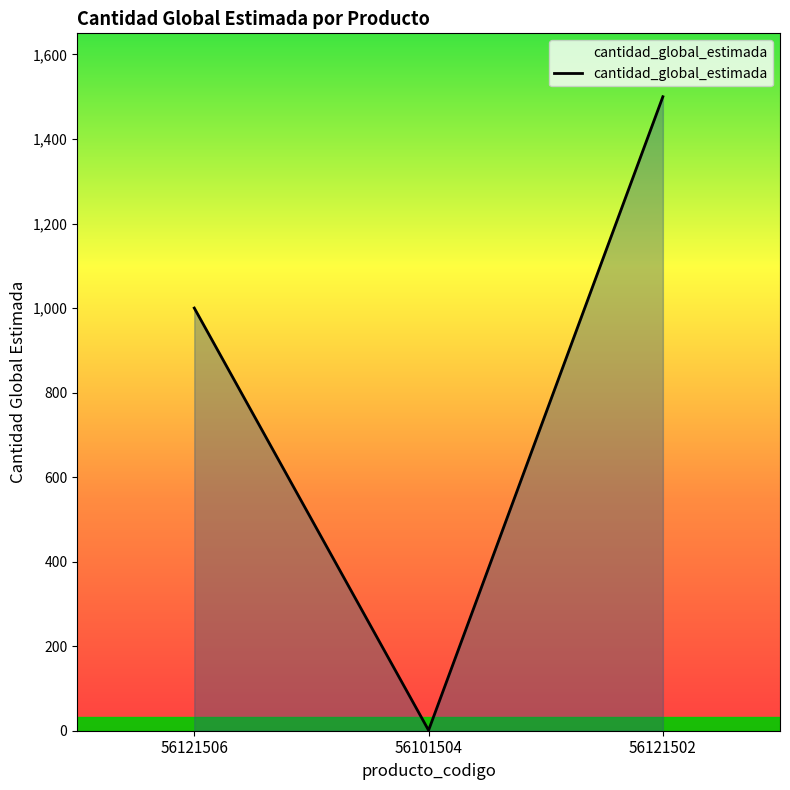

Approximately how many times larger is the value at 56121502 compared to 56121506?

1.5